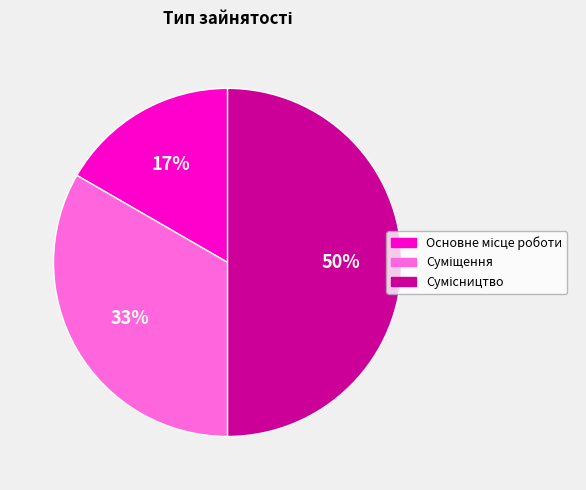

To the nearest percent, what is the difference between the largest and smallest slice percentages?

33%